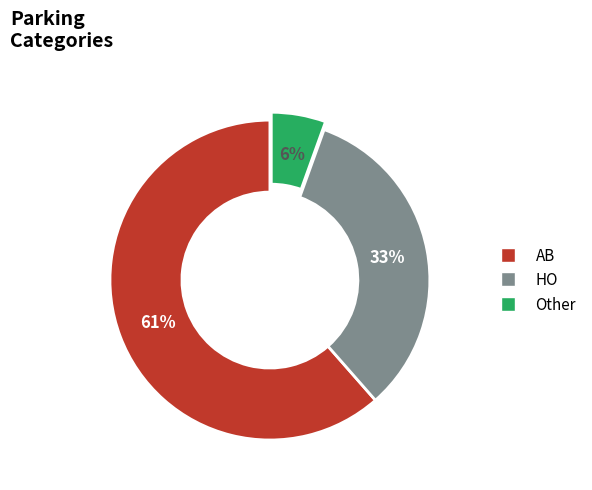

Which slice is the largest?

AB